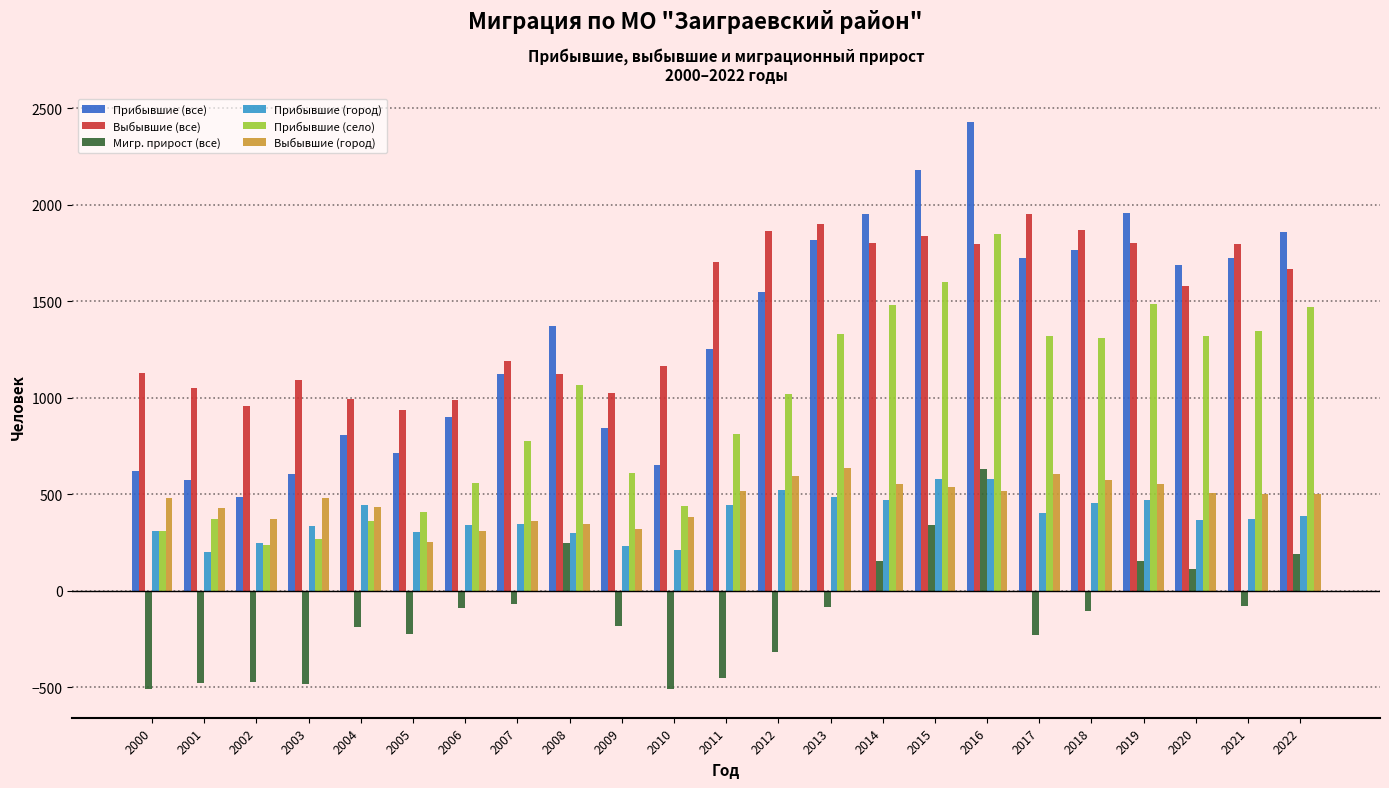

How many groups of bars are there?

23